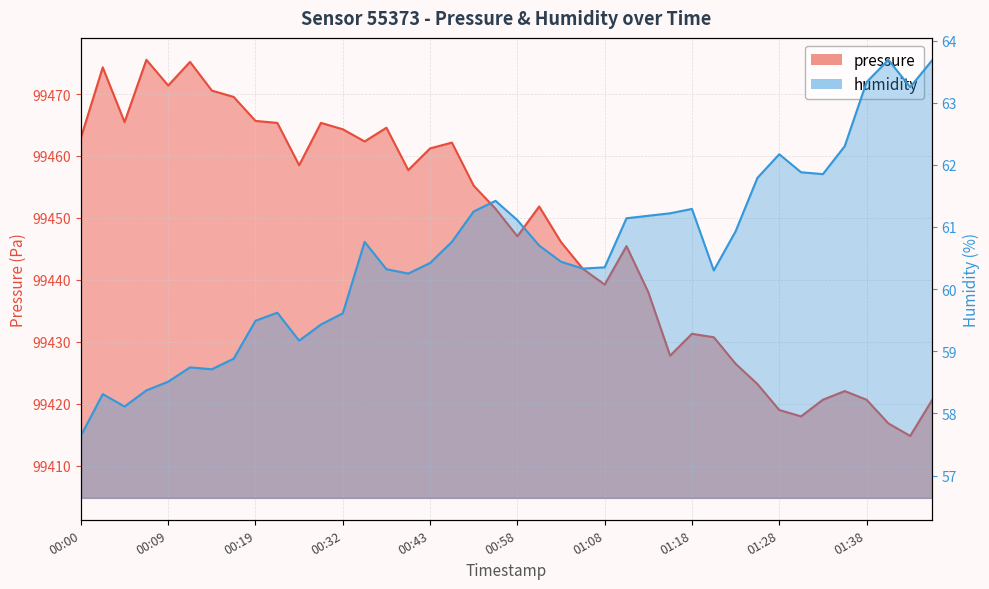

At 01:43, list the series in order from largest to smallest.

pressure, humidity